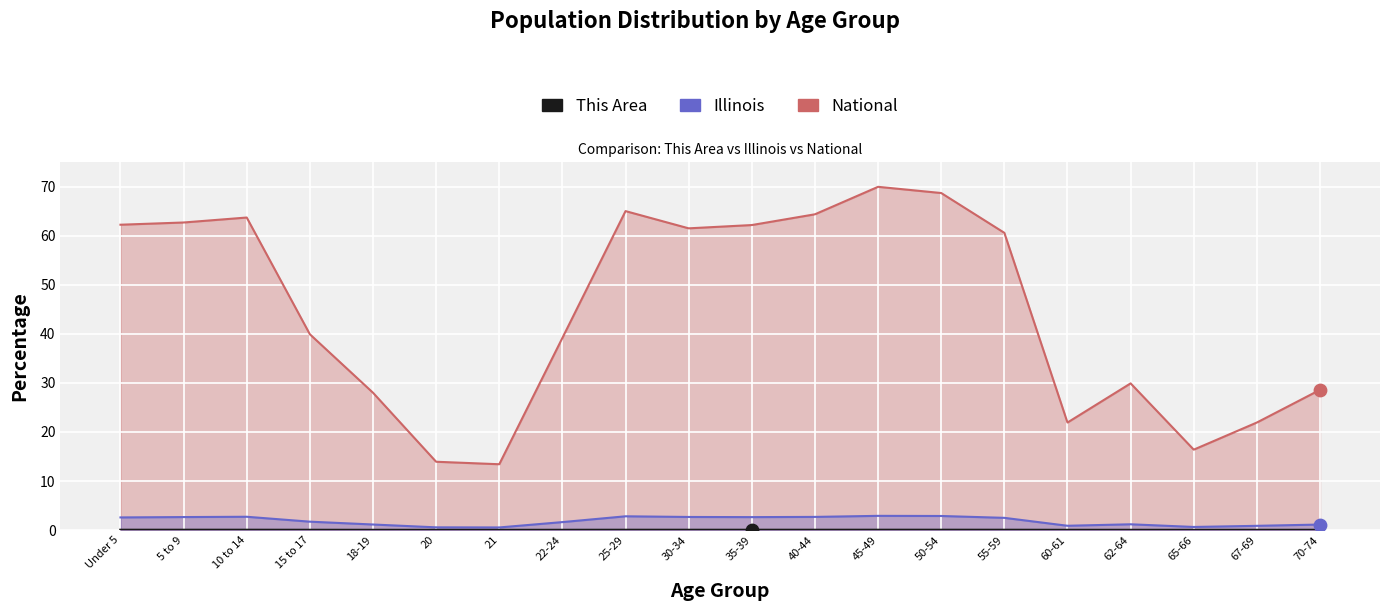

Is the value of Illinois at 5 to 9 greater than the value of This Area at 20?

Yes